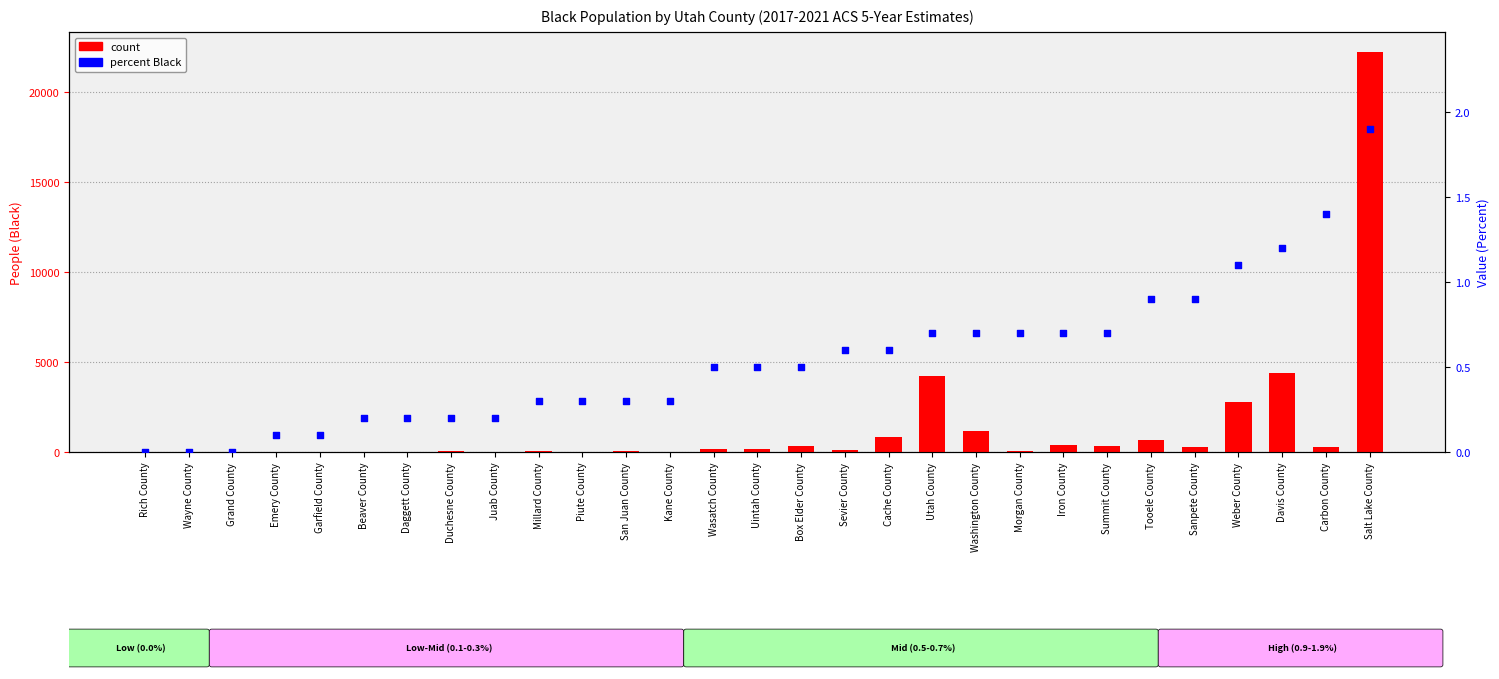

Which series has the widest spread of Y values?

count